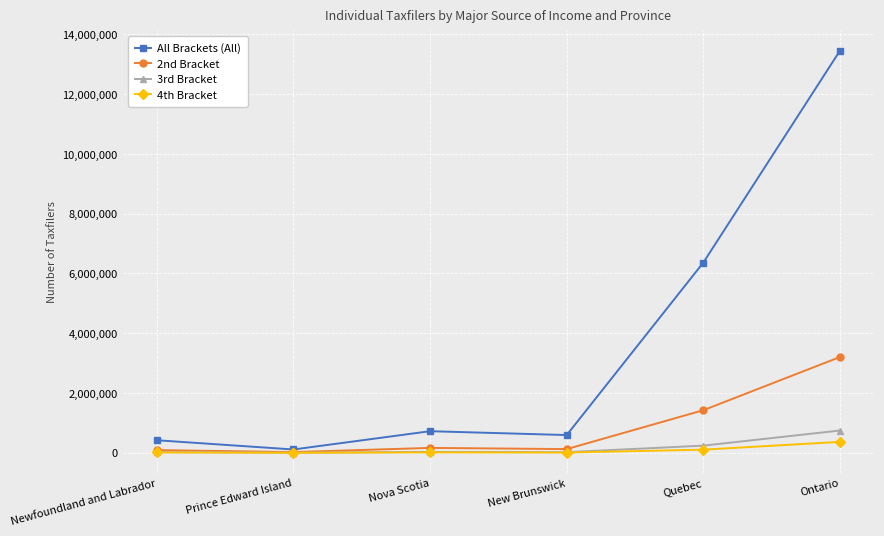

Which label corresponds to the largest value in the chart?

Ontario